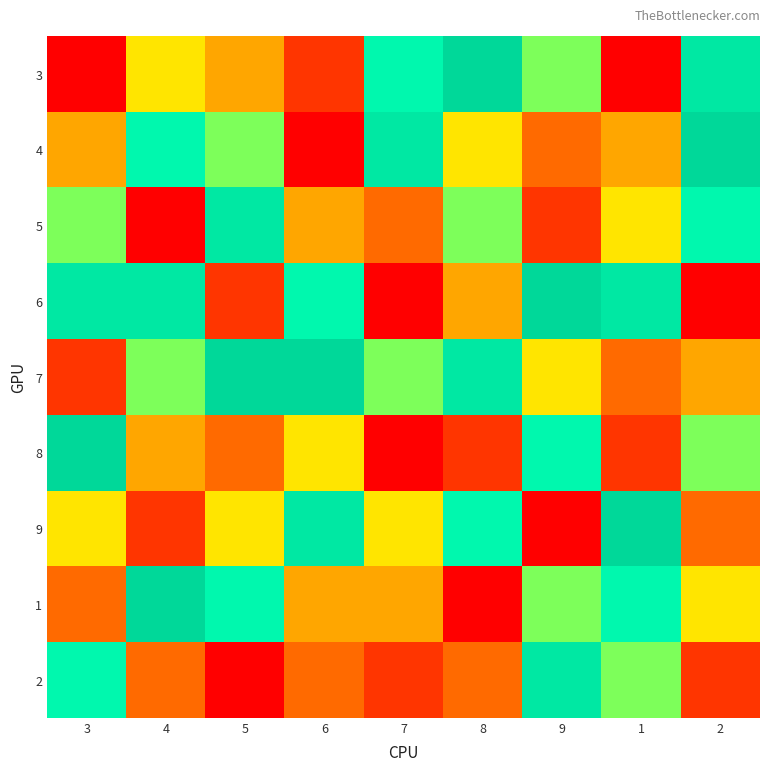

At 2, list the series in order from largest to smallest.

4, 3, 5, 8, 1, 7, 9, 2, 6